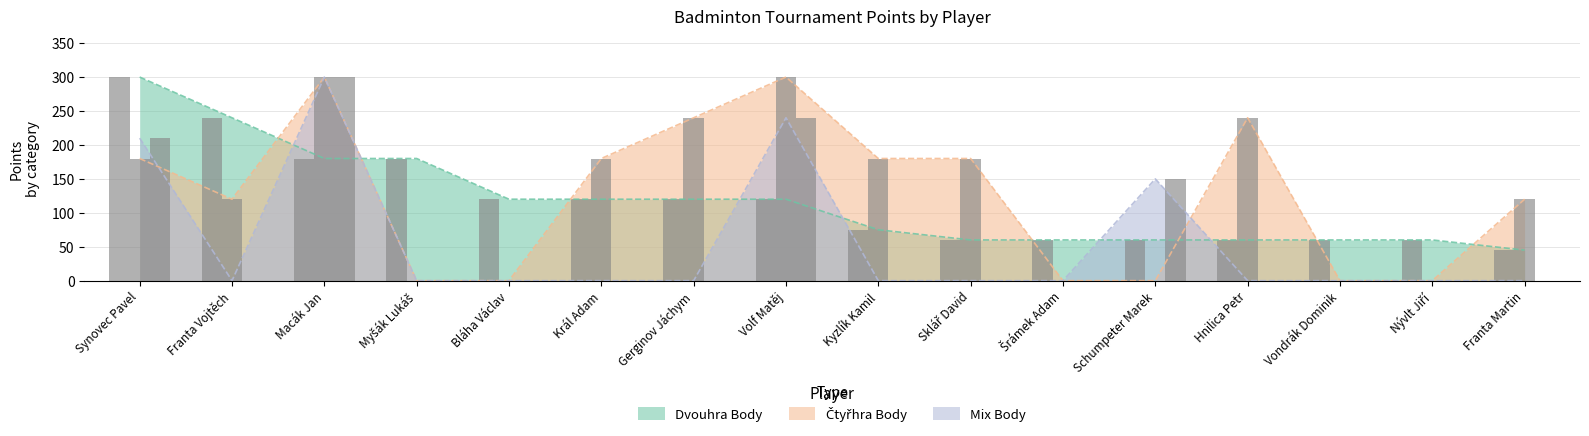

How many values in the Čtyřhra Body series exceed 180?

4